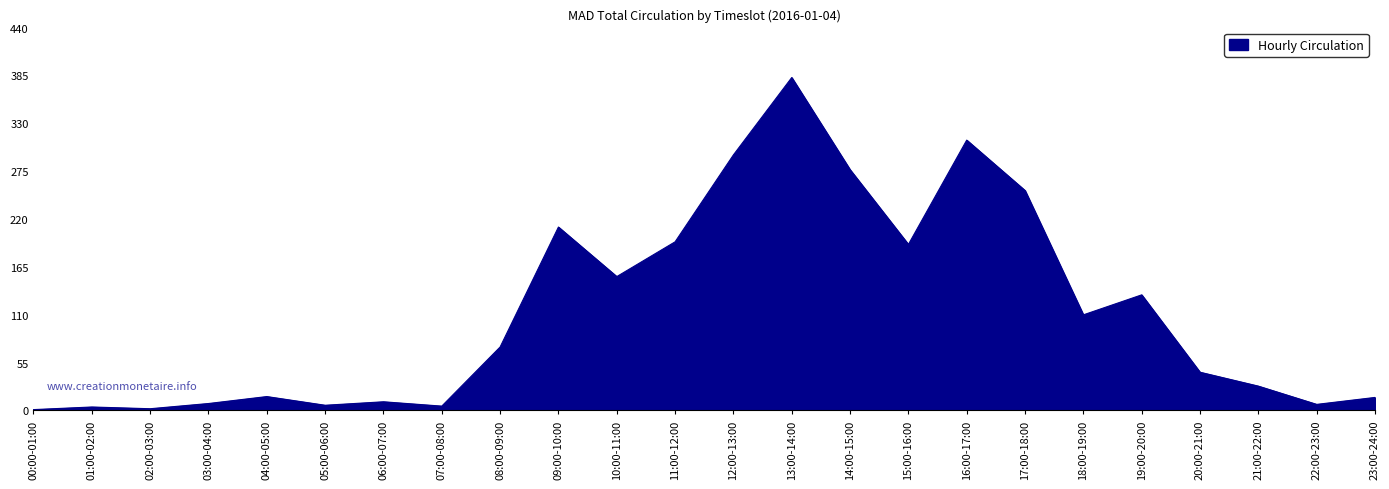

Does the chart have visible grid lines?

Yes